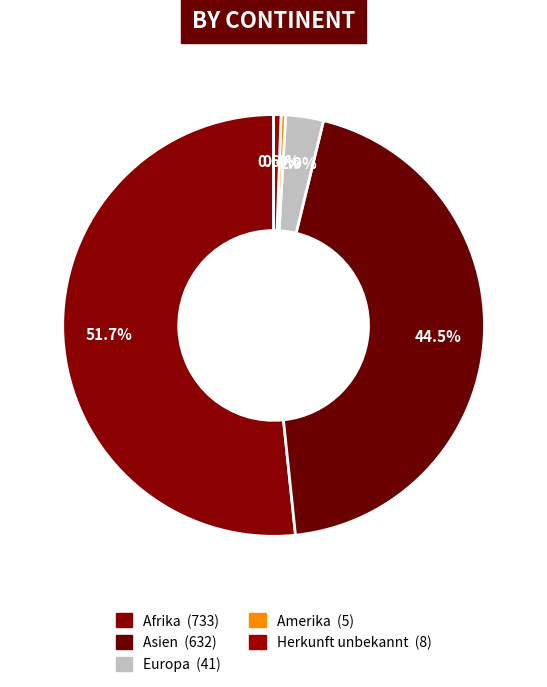

Does Asien represent more than half of the total?

No